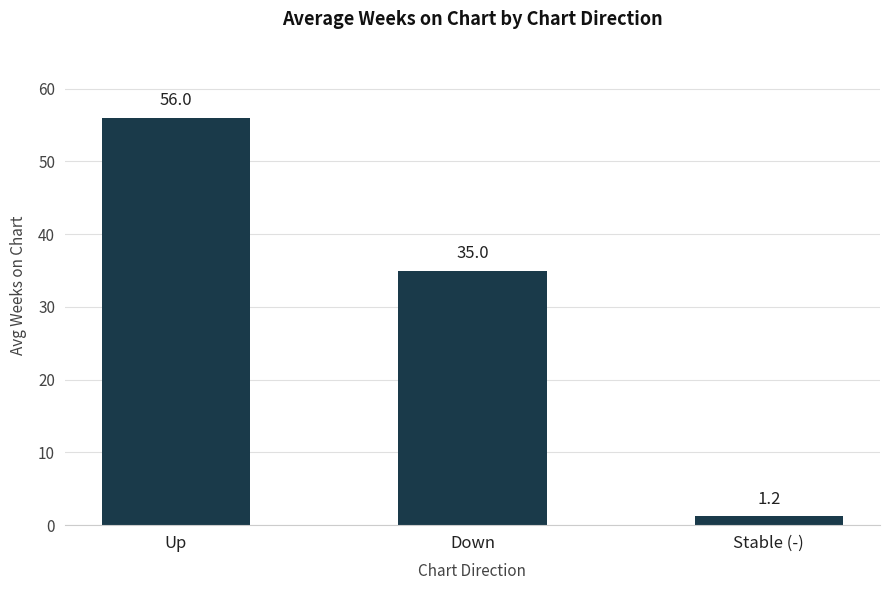

What is the difference between the maximum and minimum values?

54.8